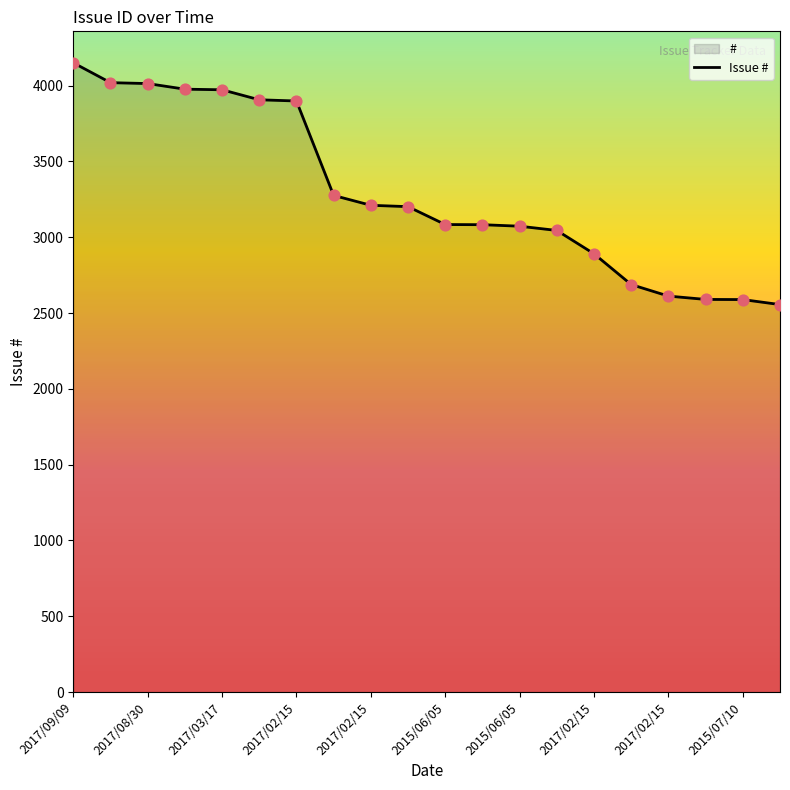

What is the change in value from 2017/08/30 to 2017/03/17?

-41